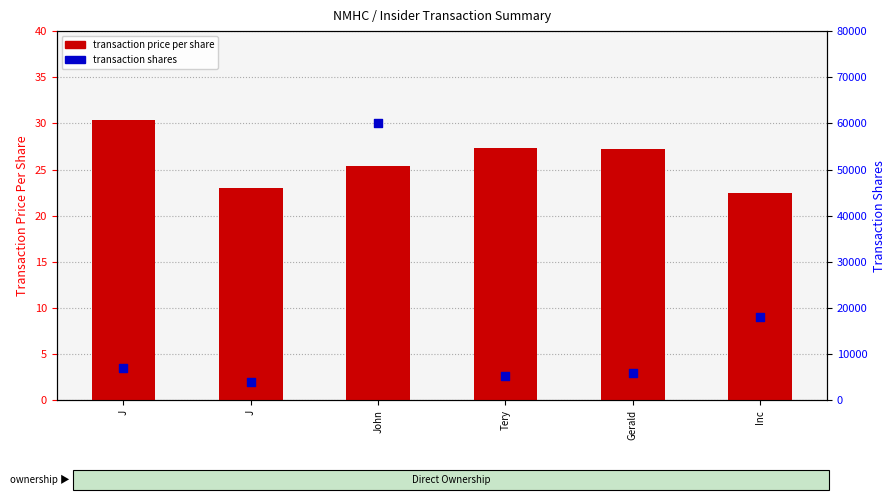

Which series contains the highest Y value?

transaction shares